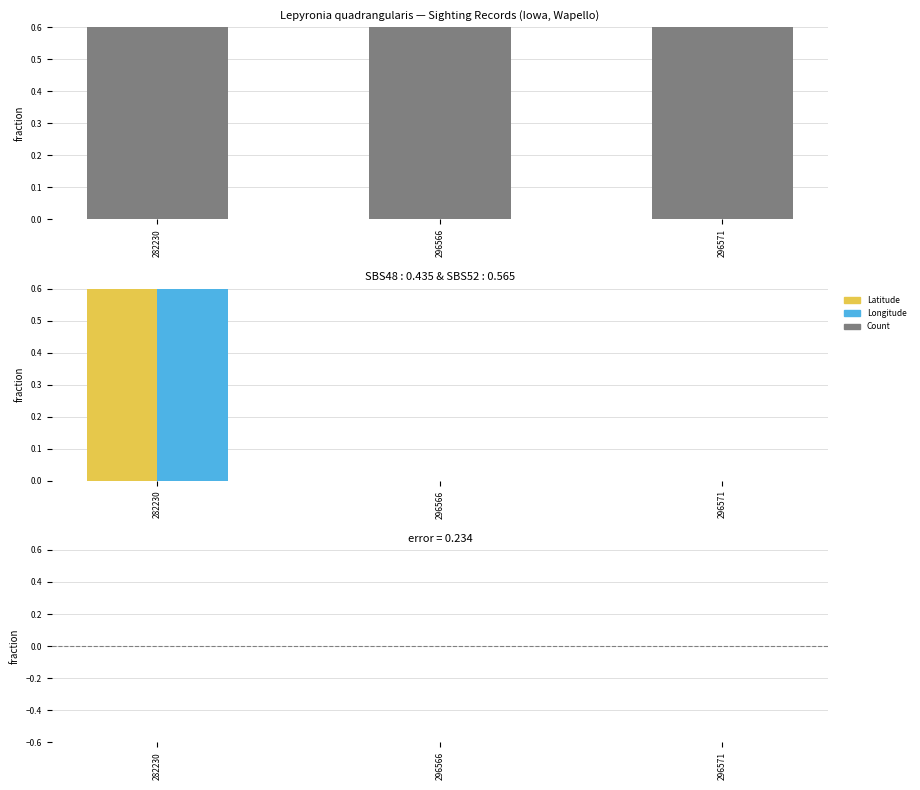

At how many categories does at least one series exceed 0?

3